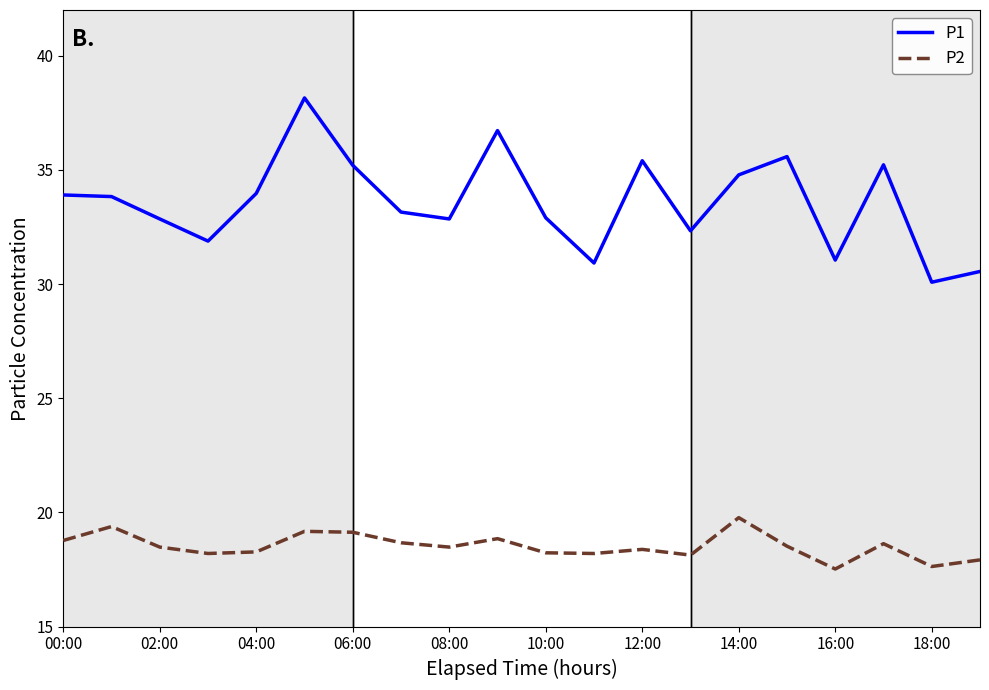

List the series in order of their overall mean, lowest first.

P2, P1